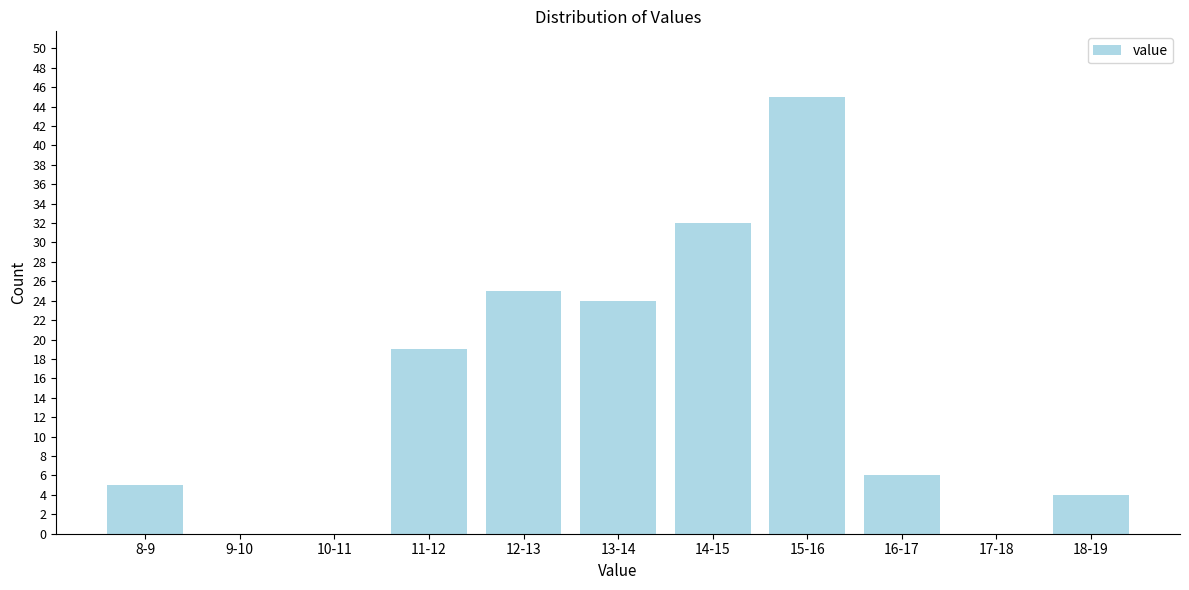

Reading right to left, transcribe all the data shown in this chart.

18-19=4	17-18=0	16-17=6	15-16=45	14-15=32	13-14=24	12-13=25	11-12=19	10-11=0	9-10=0	8-9=5